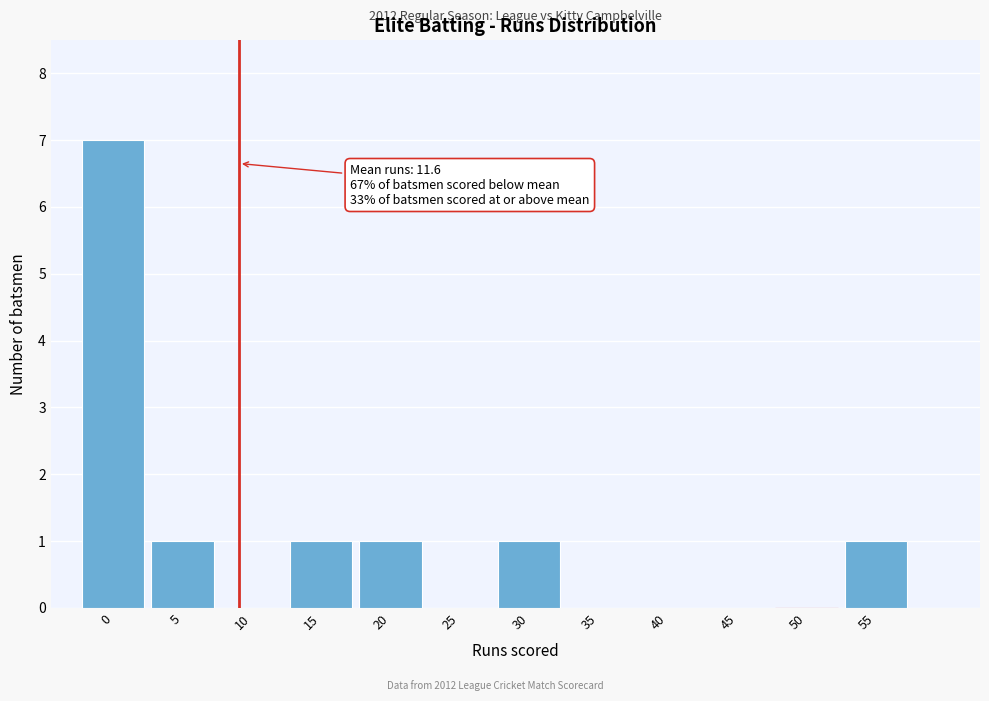

Reading left to right, list all the values displayed in this chart.

0=7	5=1	10=0	15=1	20=1	25=0	30=1	35=0	40=0	45=0	50=0	55=1